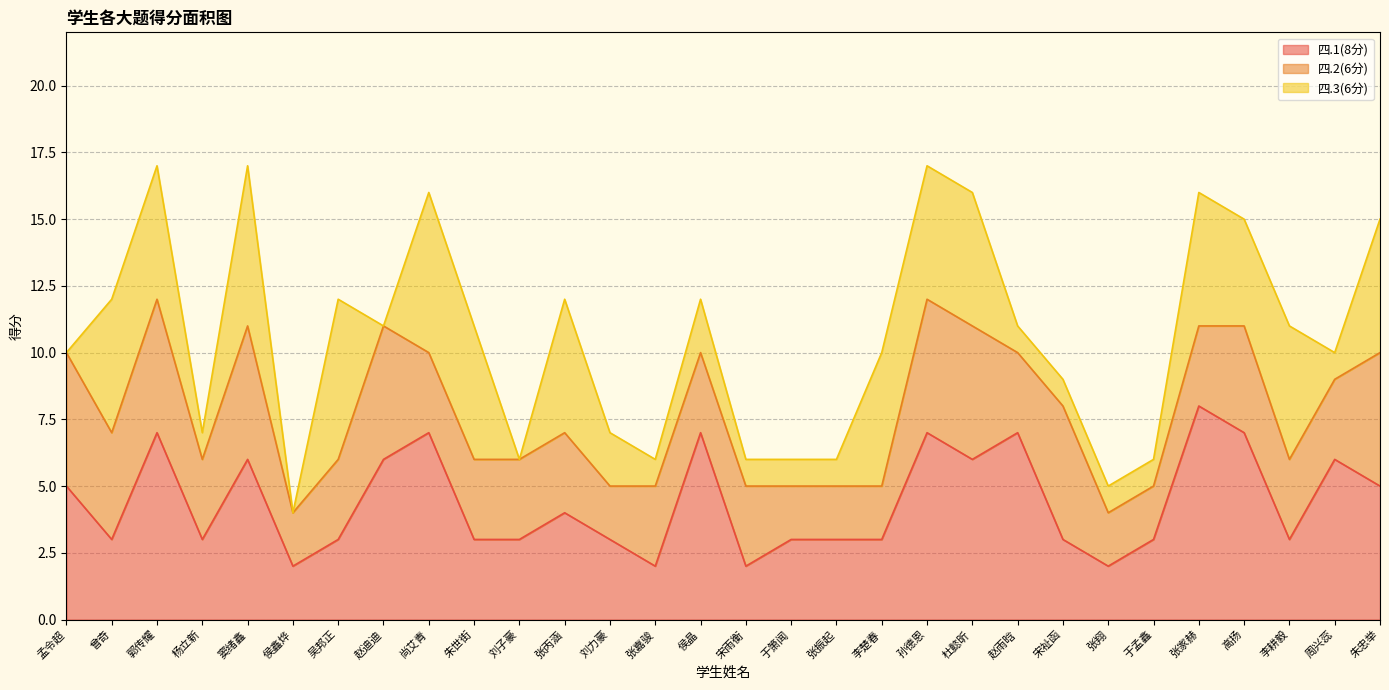

Read the 四.3(6分) value at 宋雨衡.

1